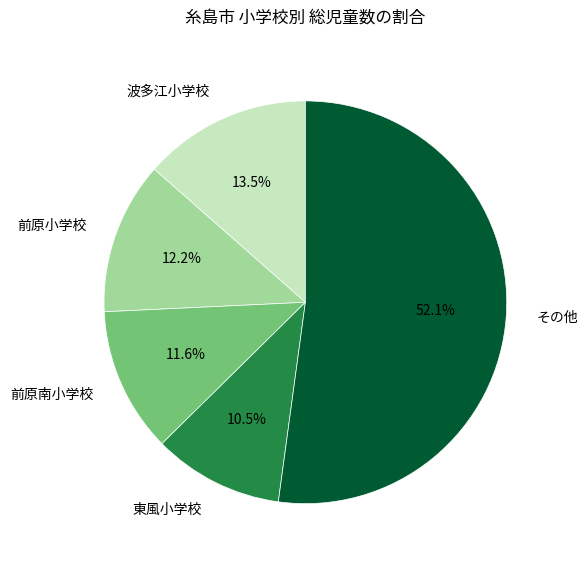

Do 前原南小学校 and 波多江小学校 together represent more than half of the pie?

No